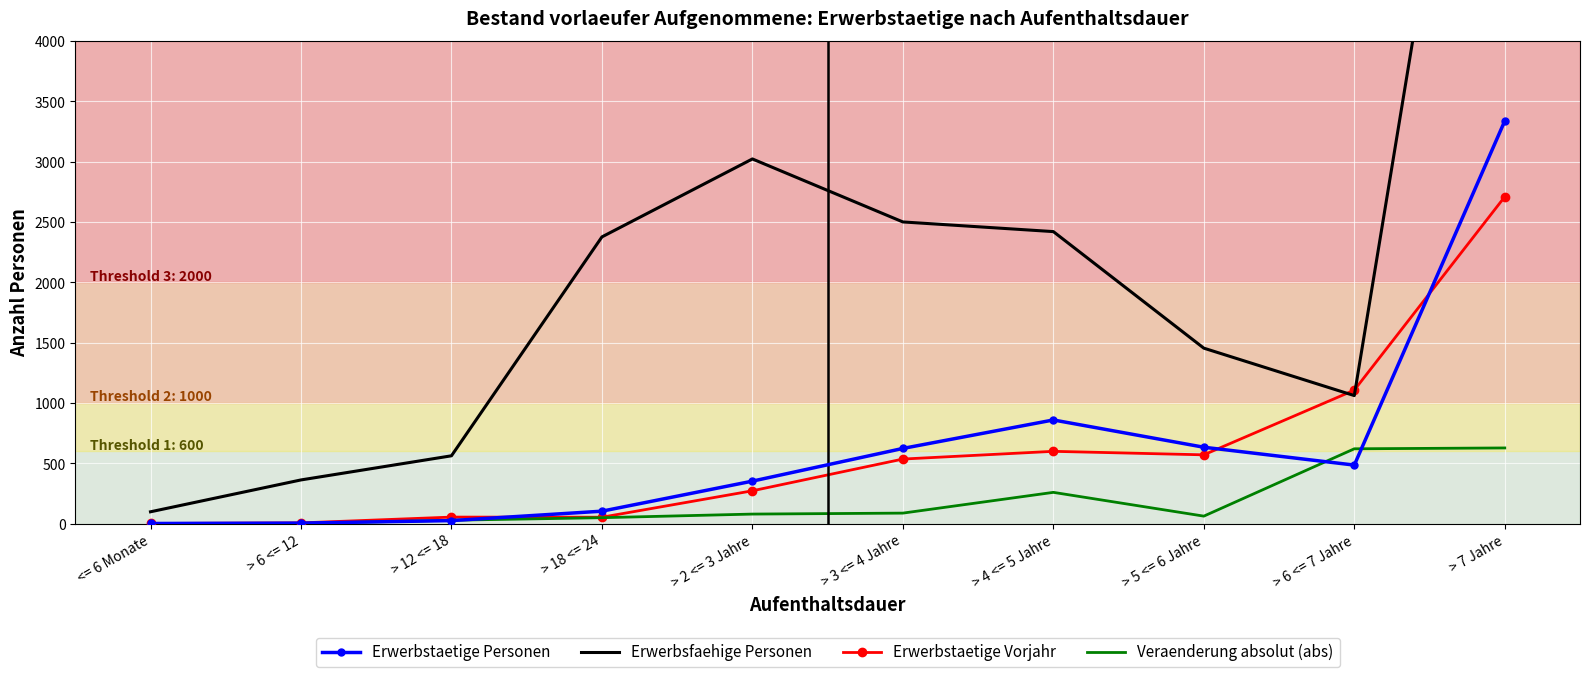

True or false: Erwerbstaetige Personen and Erwerbsfaehige Personen intersect in this chart.

False